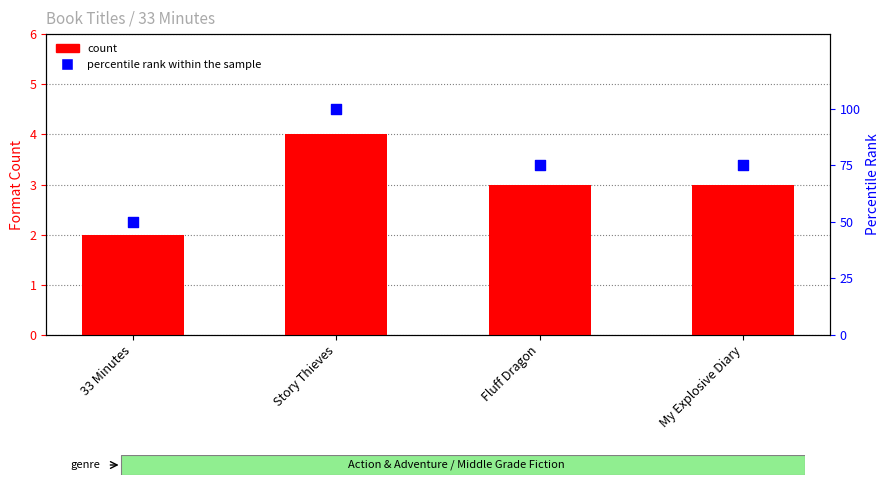

What is the total value across all series at 33 Minutes?

52